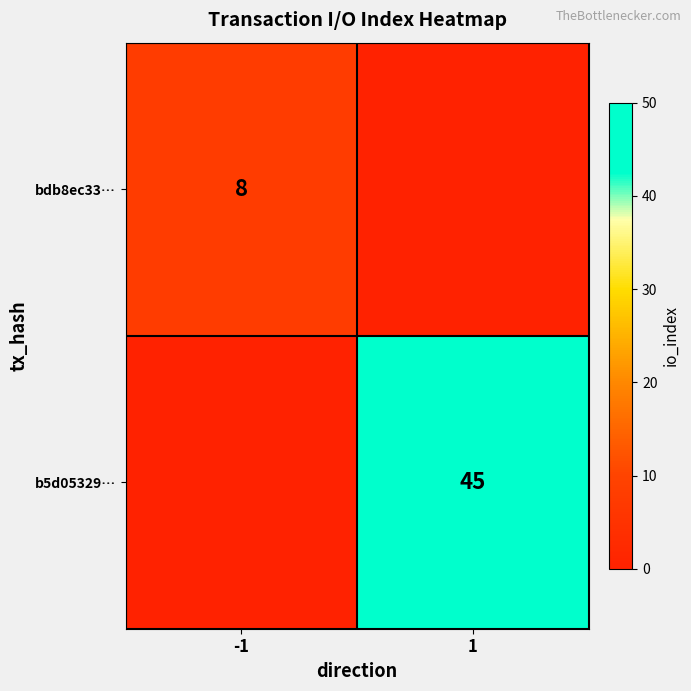

Is it true that bdb8ec33… equals 8 at -1?

True